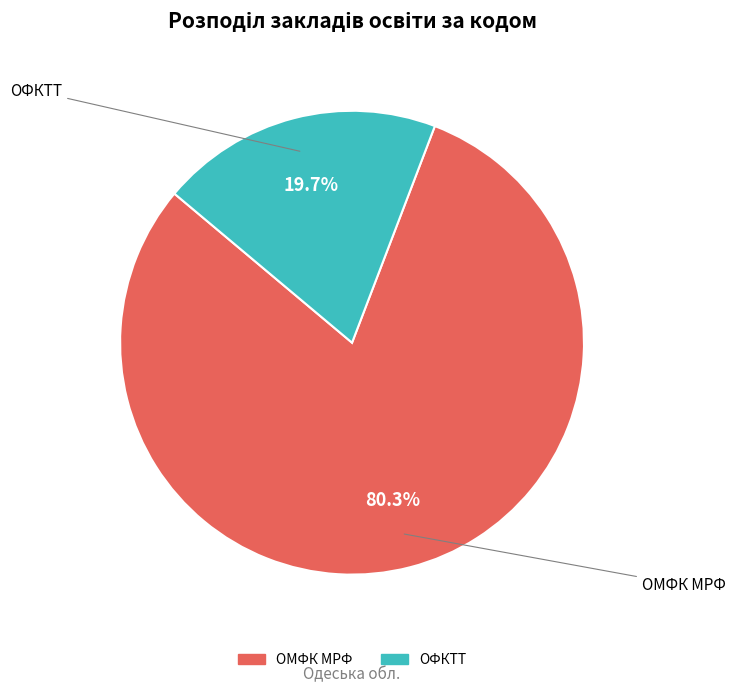

Approximately how many times larger is the value at ОФКТТ compared to ОМФК МРФ?

0.2